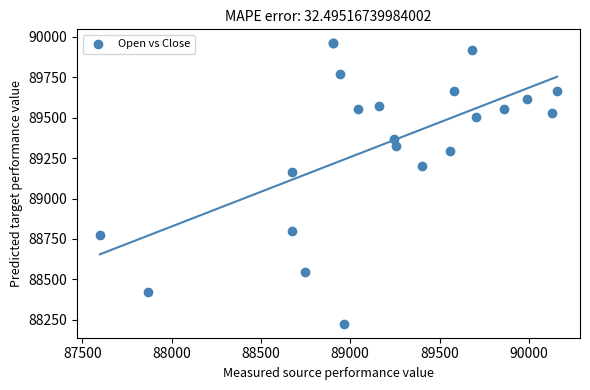

What Y value in the scatter plot is closest to 89092?

89165